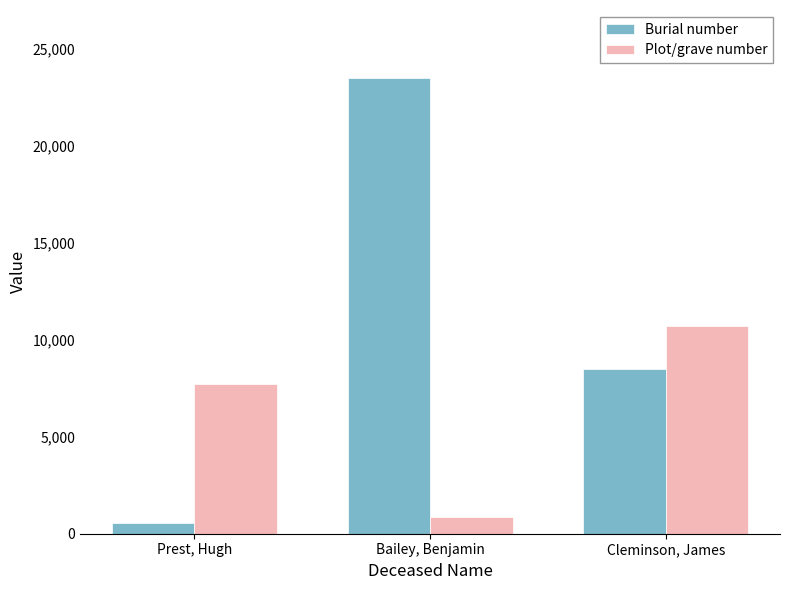

How many bars are there in each group?

2